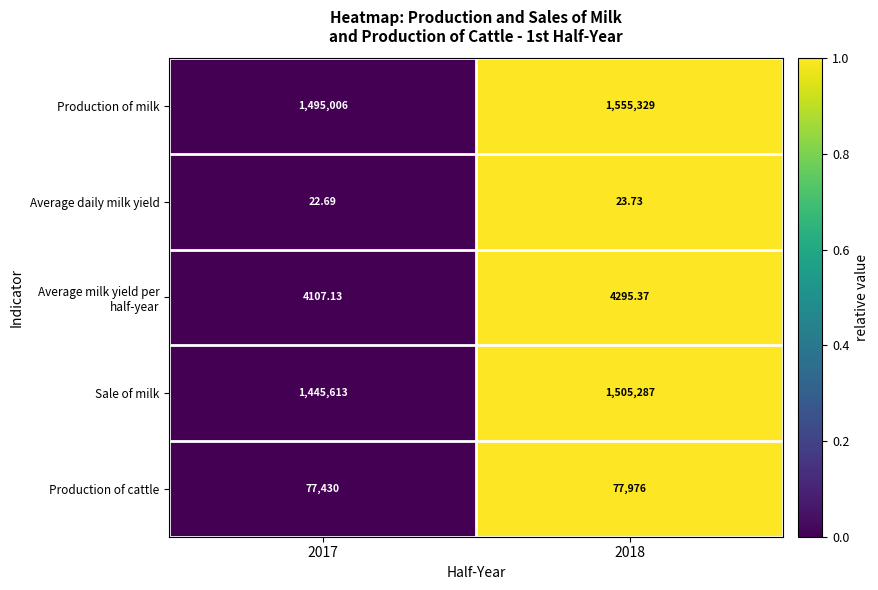

At 2018, list the series in order from smallest to largest.

Average daily milk yield, Average milk yield per half-year, Production of cattle, Sale of milk, Production of milk